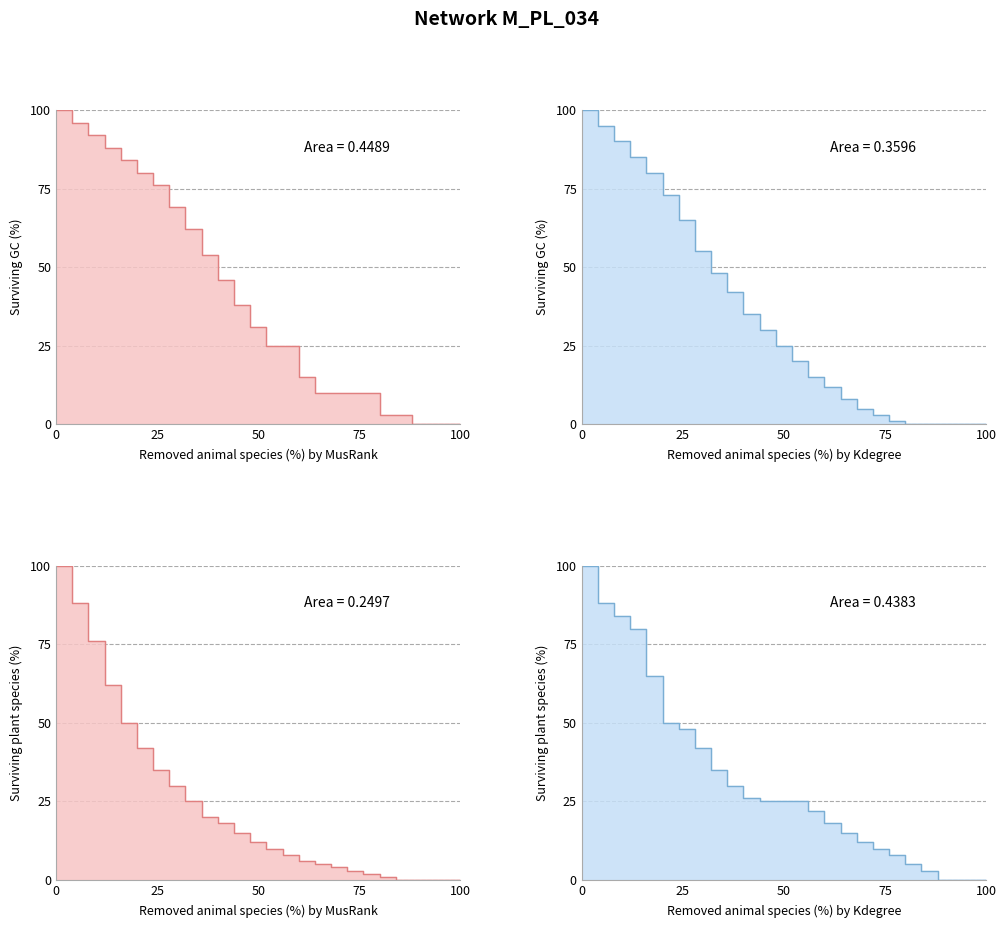

What is the average value of the survival_musrank_plant series?

24